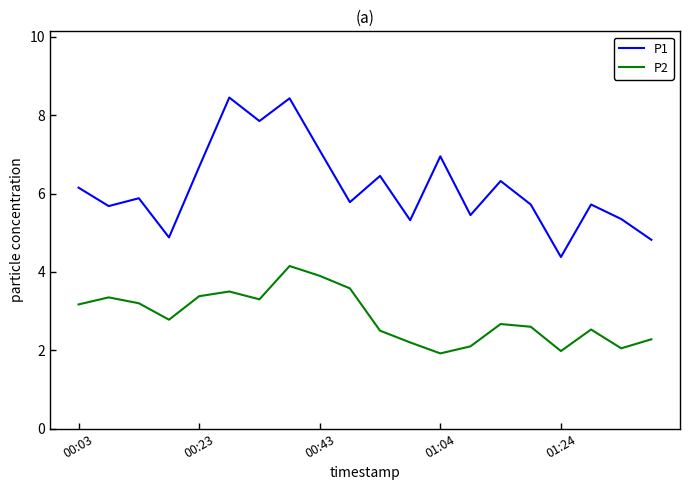

Which series has the largest total across all categories?

P1